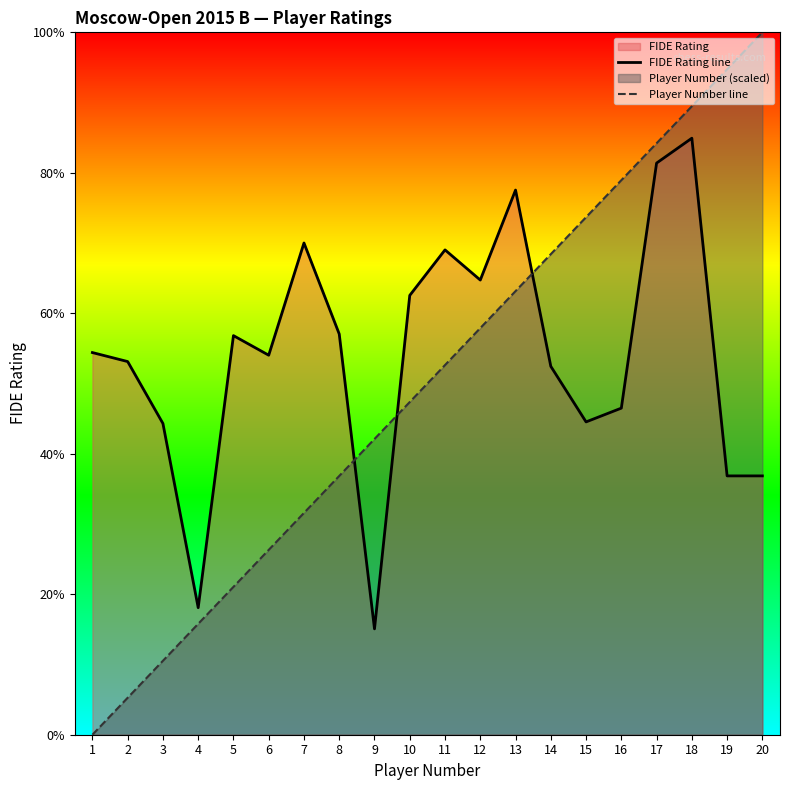

Where do Player Number line and FIDE Rating line first cross each other?

8 and 9